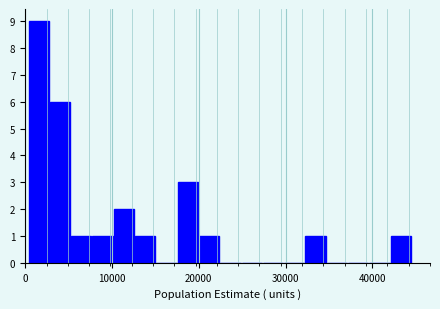

Around what value on the x-axis is the tallest bar? Give the approximate position of its centre, as read against the axis.

2000